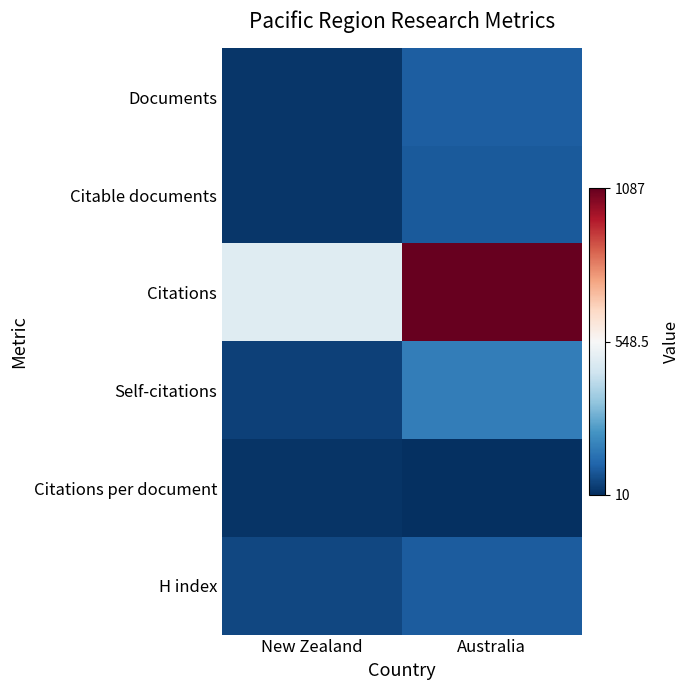

Reading left to right, what are all the values shown in this chart?

Documents: New Zealand=23	Australia=104
Citable documents: New Zealand=23	Australia=95
Citations: New Zealand=483	Australia=1087
Self-citations: New Zealand=47	Australia=178
Citations per document: New Zealand=21	Australia=10
H index: New Zealand=58	Australia=99